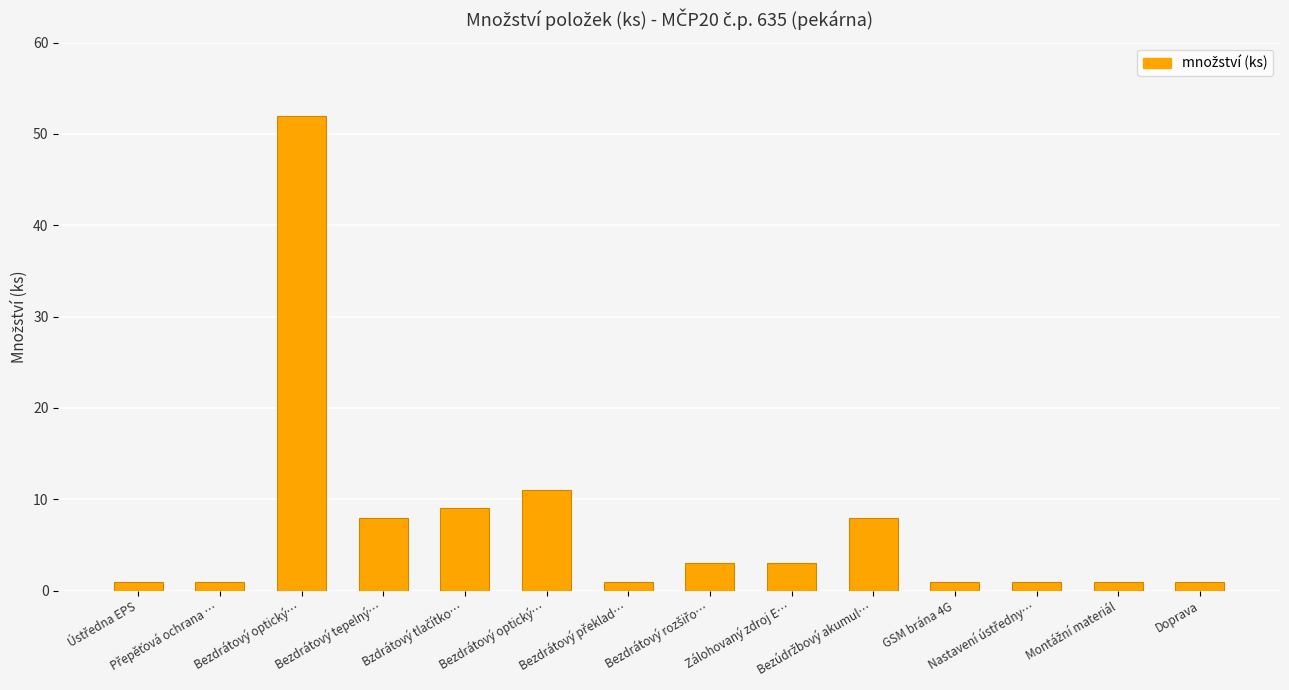

How many bars are there in total?

14